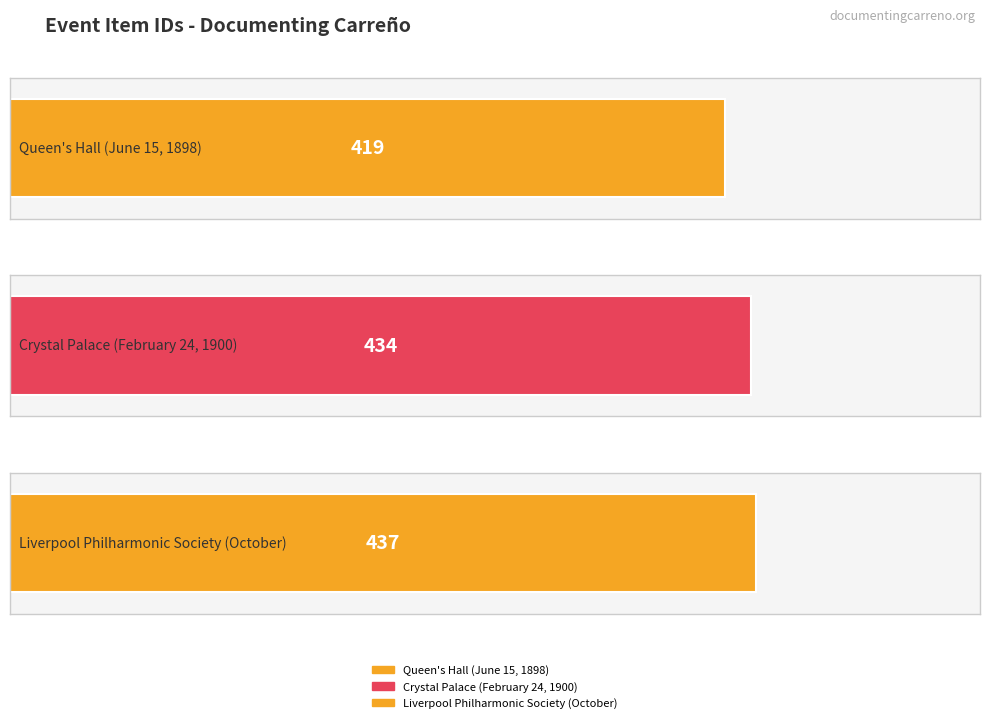

What is the change in value from Queen's Hall (June 15, 1898) to Liverpool Philharmonic Society (October)?

+18